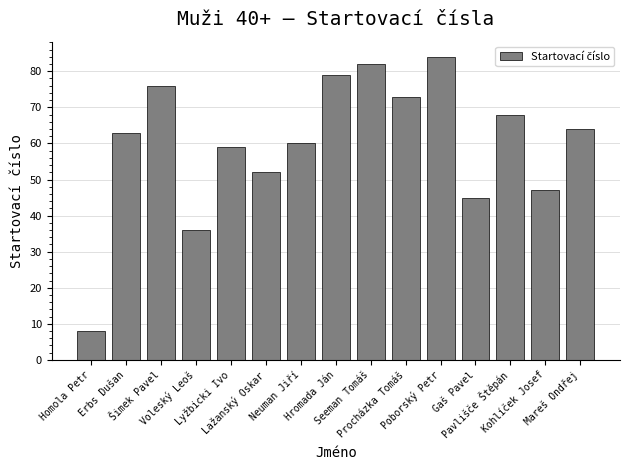

How many distinct data groups are displayed?

1